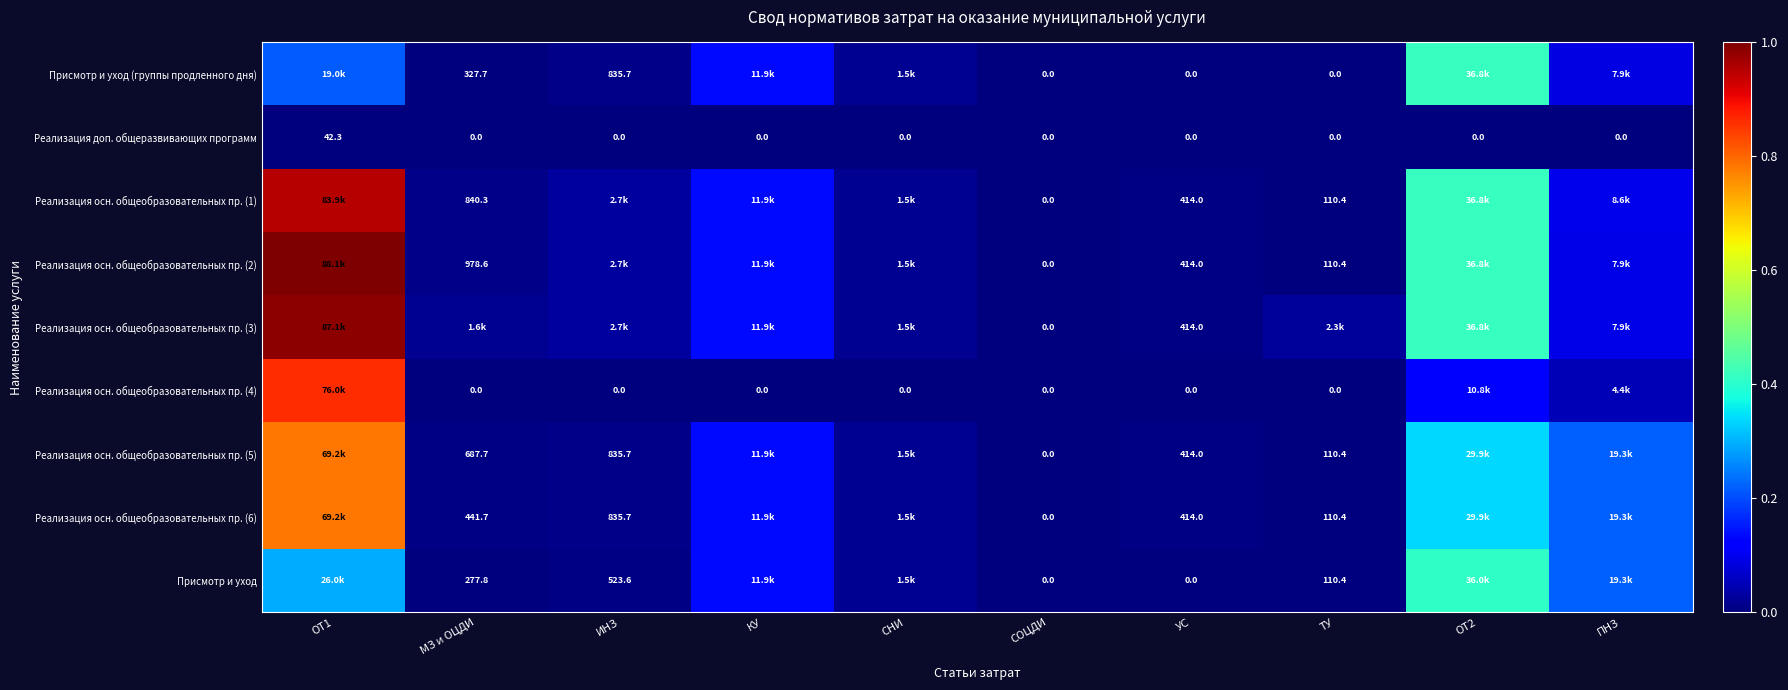

The value of Реализация доп. общеразвивающих программ at ОТ1 is 0.0. True or false?

False